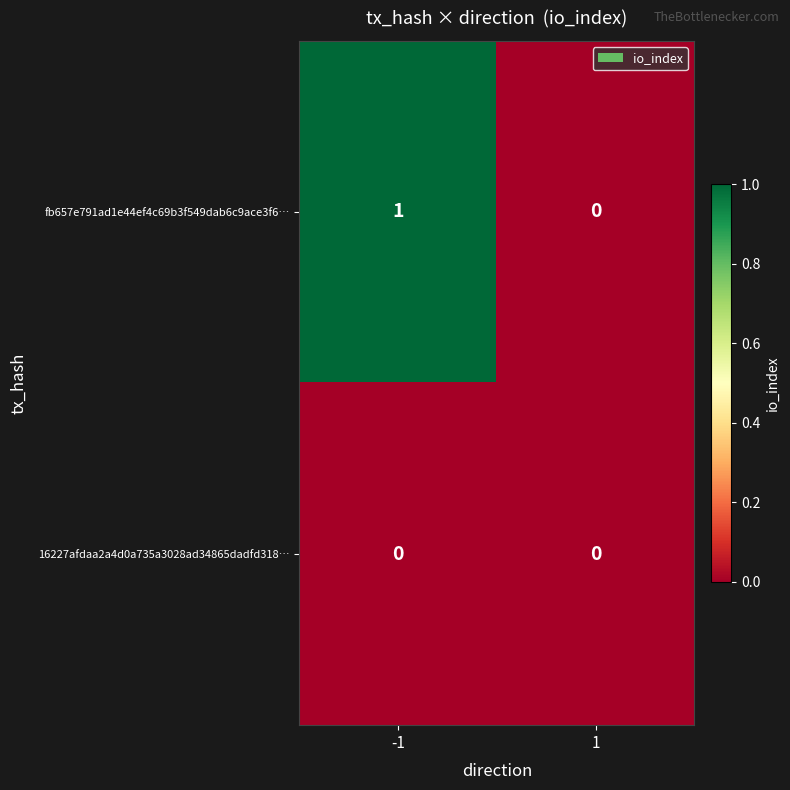

Is the value of 16227afdaa2a4d0a735a3028ad34865dadfd318… at -1 greater than the value of fb657e791ad1e44ef4c69b3f549dab6c9ace3f6… at -1?

No